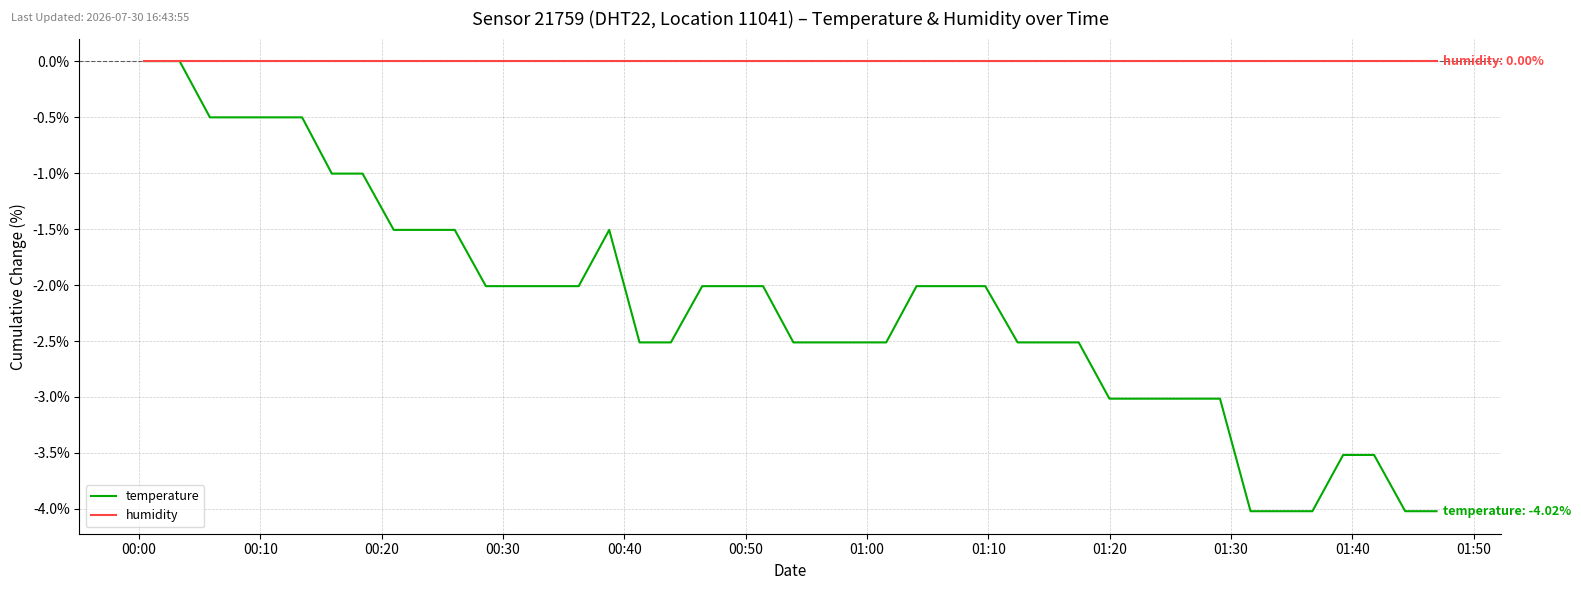

Reading left to right, what are all the values shown in this chart?

temperature: 0.0	0.0	-0.5	-0.5	-0.5	-0.5	-1.0	-1.0	-1.5	-1.5	-1.5	-2.0	-2.0	-2.0	-2.0	-1.5	-2.5	-2.5	-2.0	-2.0	-2.0	-2.5	-2.5	-2.5	-2.5	-2.0	-2.0	-2.5	-2.5	-2.5	-3.0	-3.0	-3.0	-4.0	-4.0	-4.0	-3.5	-3.5	-4.0	-4.0
humidity: 0.0	0.0	0.0	0.0	0.0	0.0	0.0	0.0	0.0	0.0	0.0	0.0	0.0	0.0	0.0	0.0	0.0	0.0	0.0	0.0	0.0	0.0	0.0	0.0	0.0	0.0	0.0	0.0	0.0	0.0	0.0	0.0	0.0	0.0	0.0	0.0	0.0	0.0	0.0	0.0